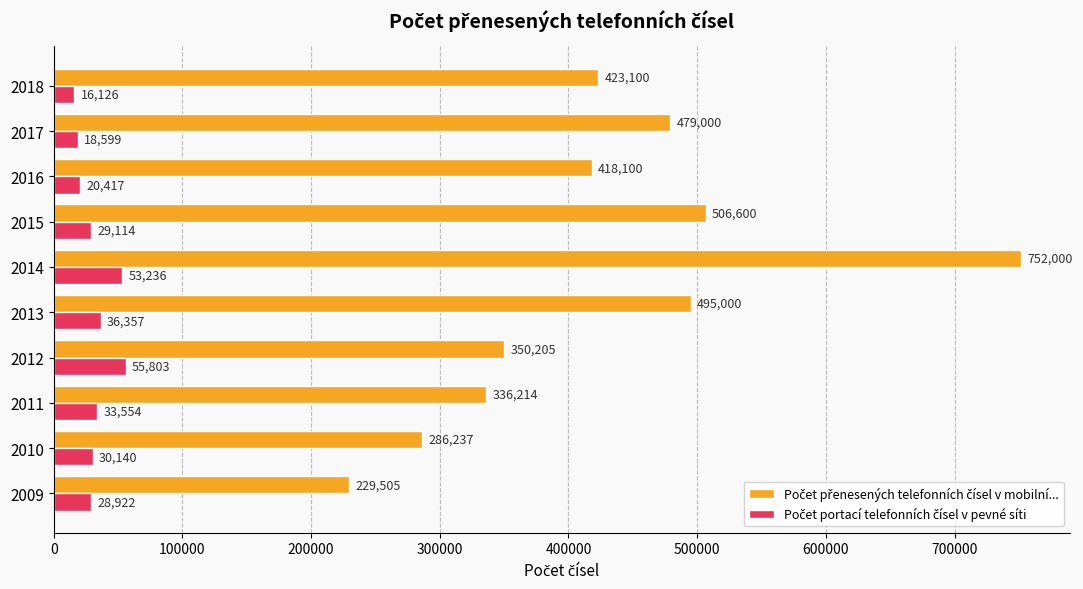

What is the difference between the highest and lowest values at 2010?

256097